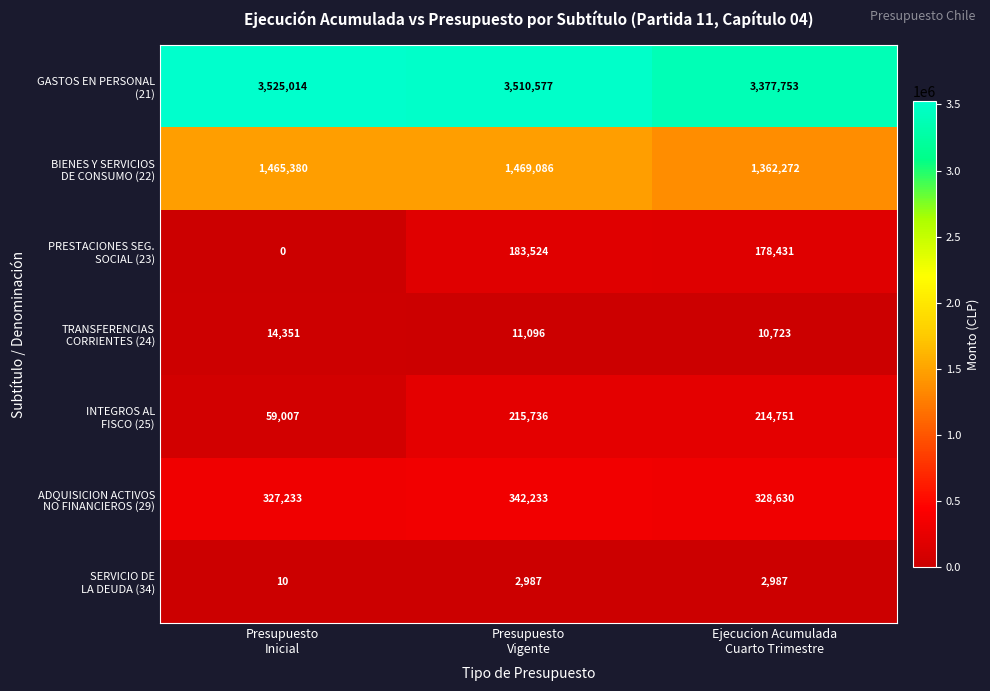

What is the maximum value shown in the chart?

3525014